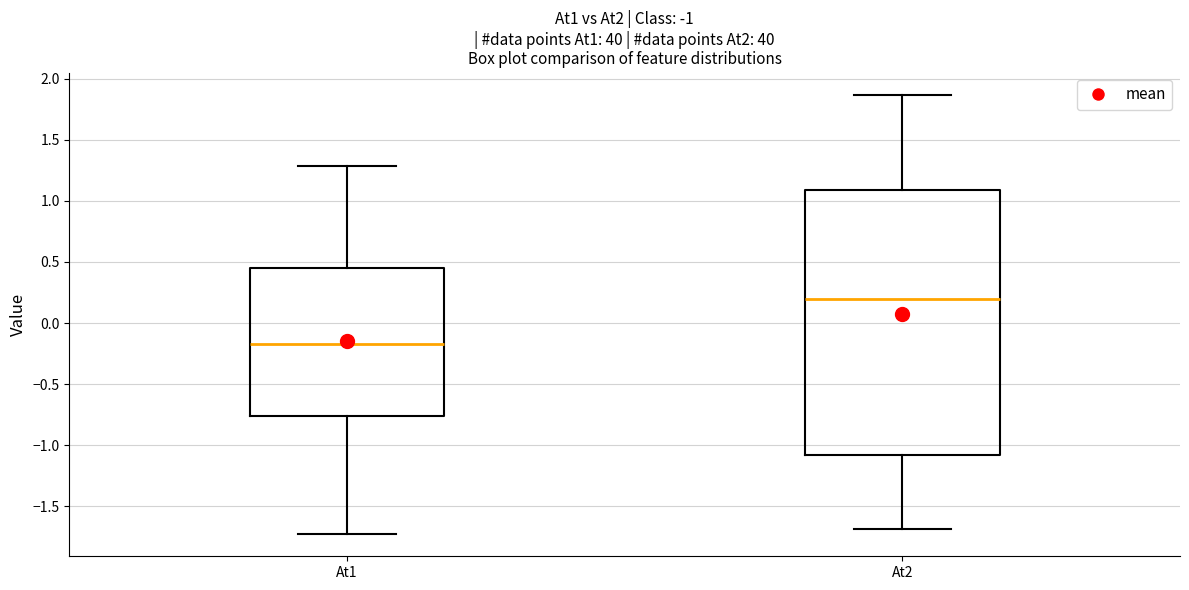

Which box is the tallest, from its lower edge to its upper edge?

At2